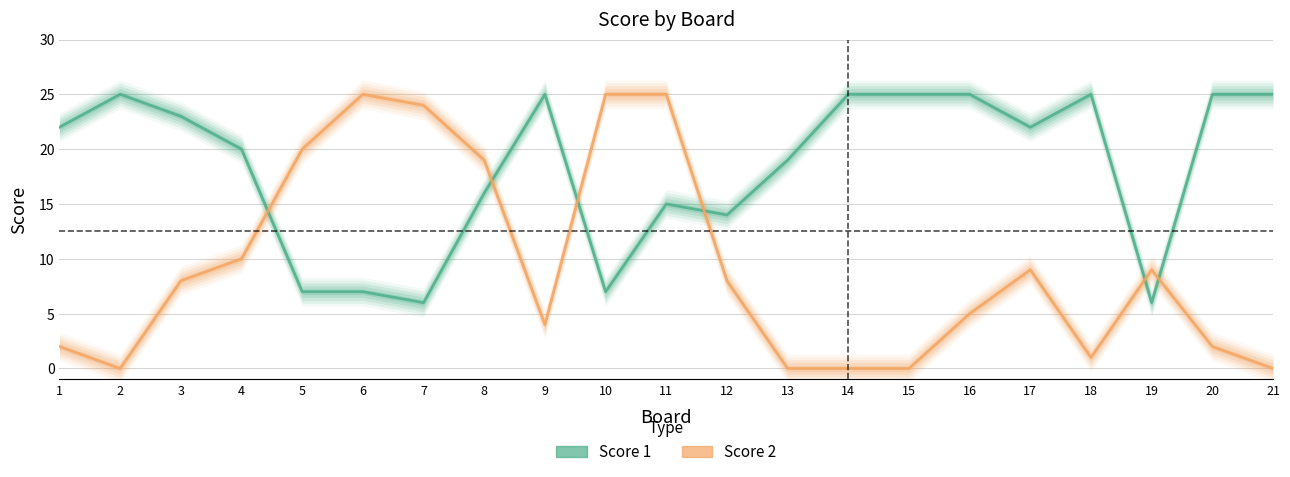

How many values in the Score 1 series are below 22?

10